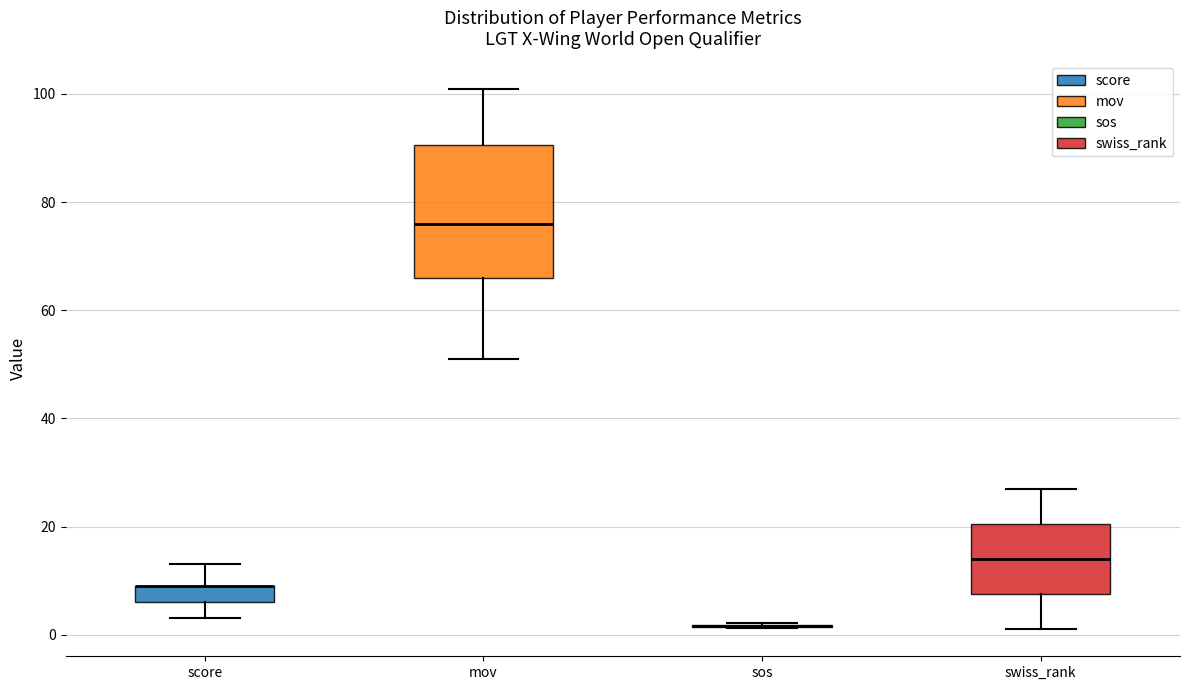

Reading left to right, read every box against the y-axis: the position of its median line, the range the box covers, and the ends of its whiskers. The values are not printed on the chart, so give them approximately, as read against the axis.

score: median 10 (drawn on the box's upper edge), box 6 to 10, whiskers 4 to 14
mov: median 76, box 66 to 90, whiskers 52 to 102
sos: box collapsed to a line at 2, whiskers 2 to 2
swiss_rank: median 14, box 8 to 20, whiskers 2 to 28